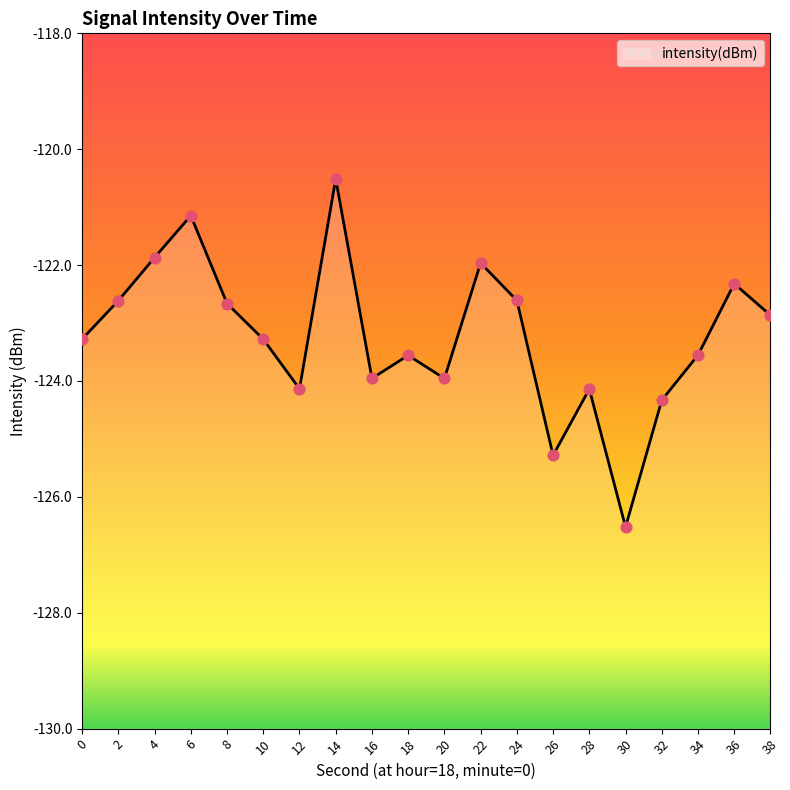

Between 4 and 28, which is larger?

4